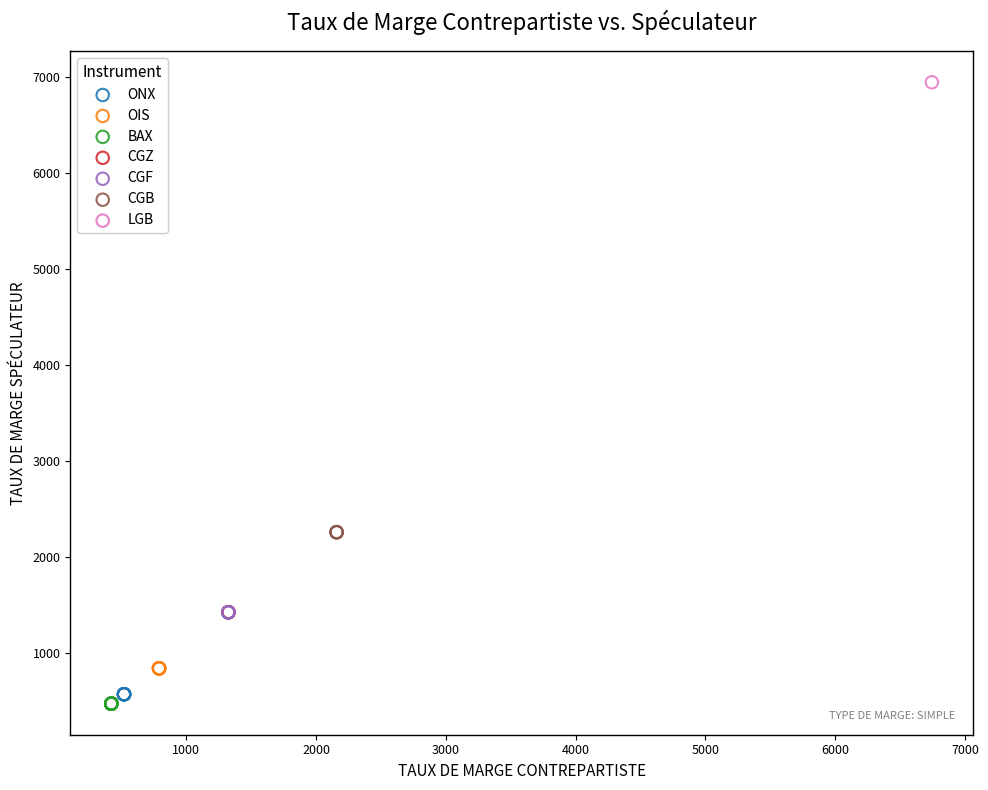

What are all the series names shown in the legend?

ONX, OIS, BAX, CGZ, CGF, CGB, LGB